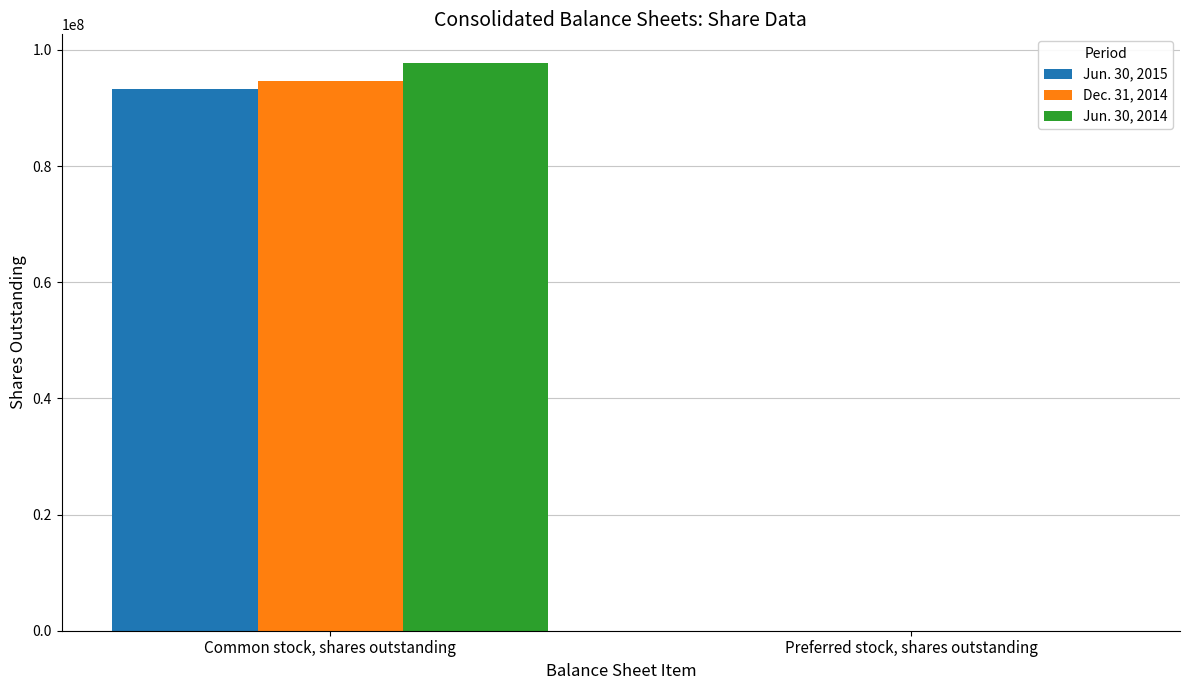

The Jun. 30, 2015 series shows 0 at Preferred stock, shares outstanding. True or false?

True